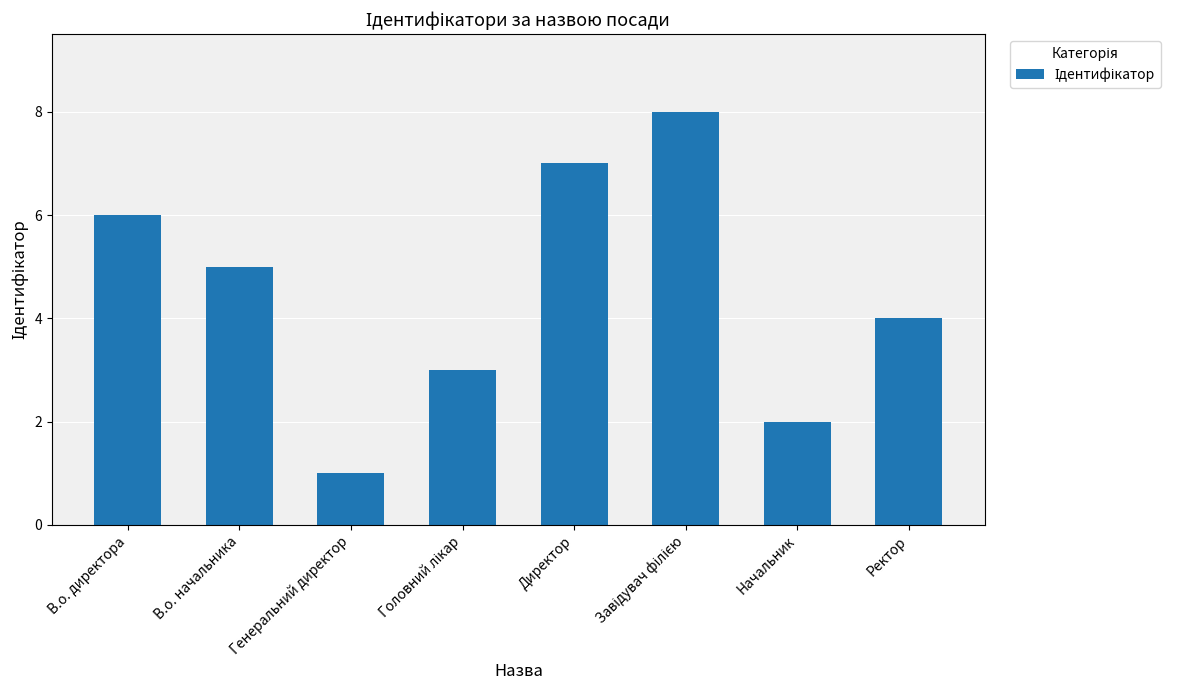

How many data points are less than 5?

4